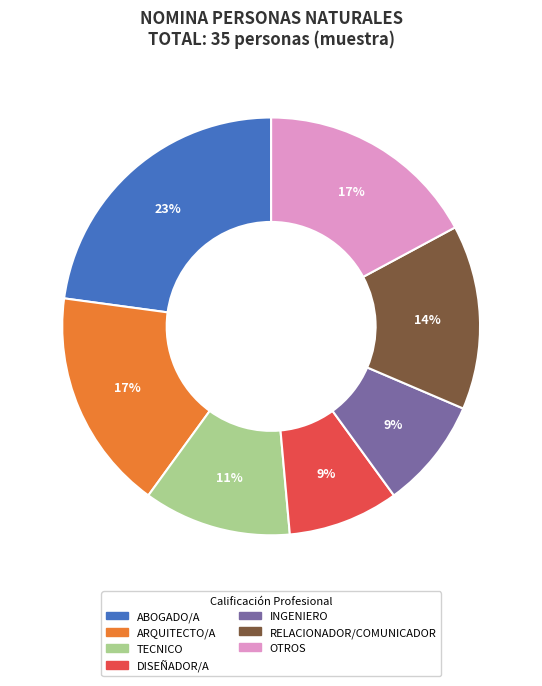

Does any single category account for the majority?

No